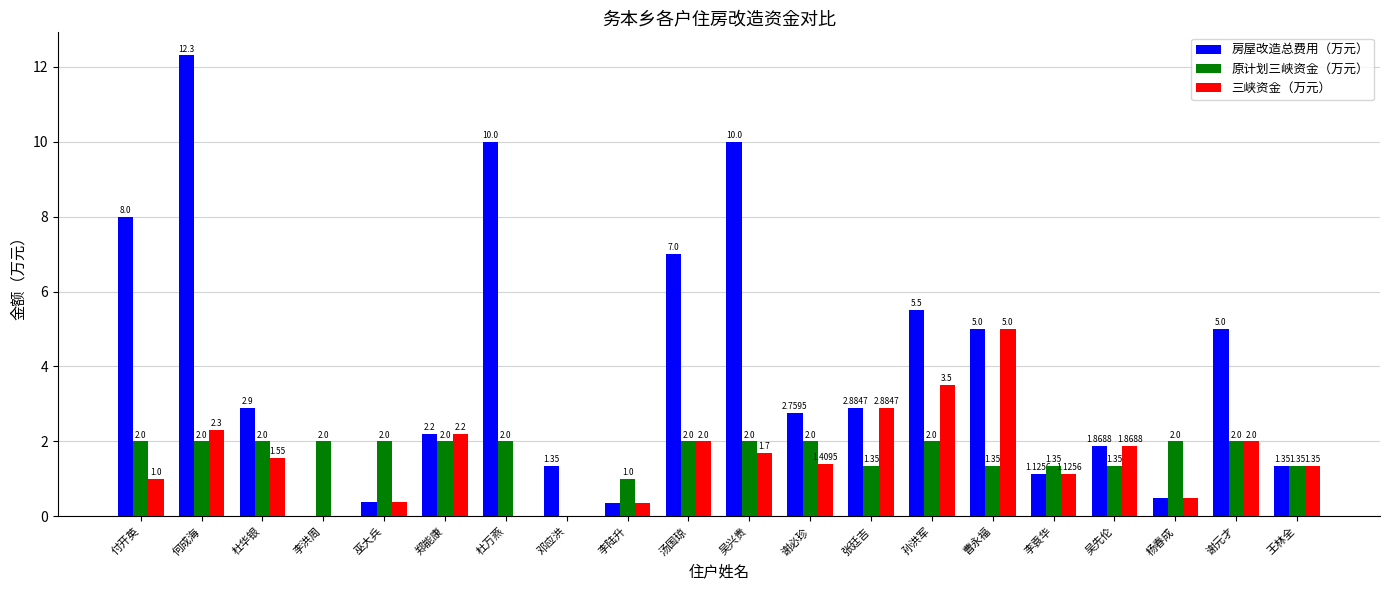

At which label does 房屋改造总费用（万元） first exceed 2?

付开英